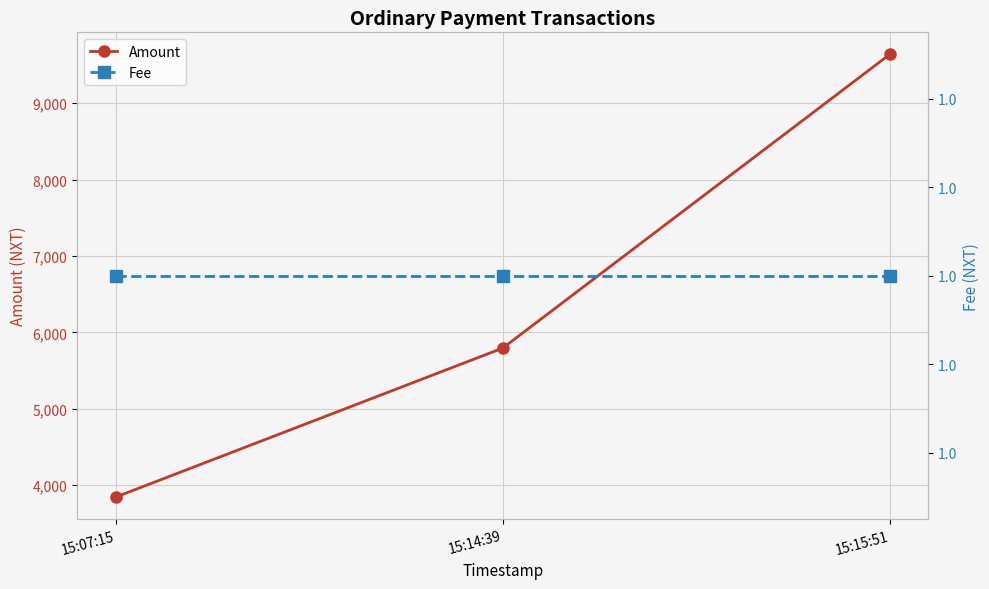

Reading right to left, what are all the values shown in this chart?

Amount: 9638.7	5794.7	3845.0
Fee: 1.0	1.0	1.0